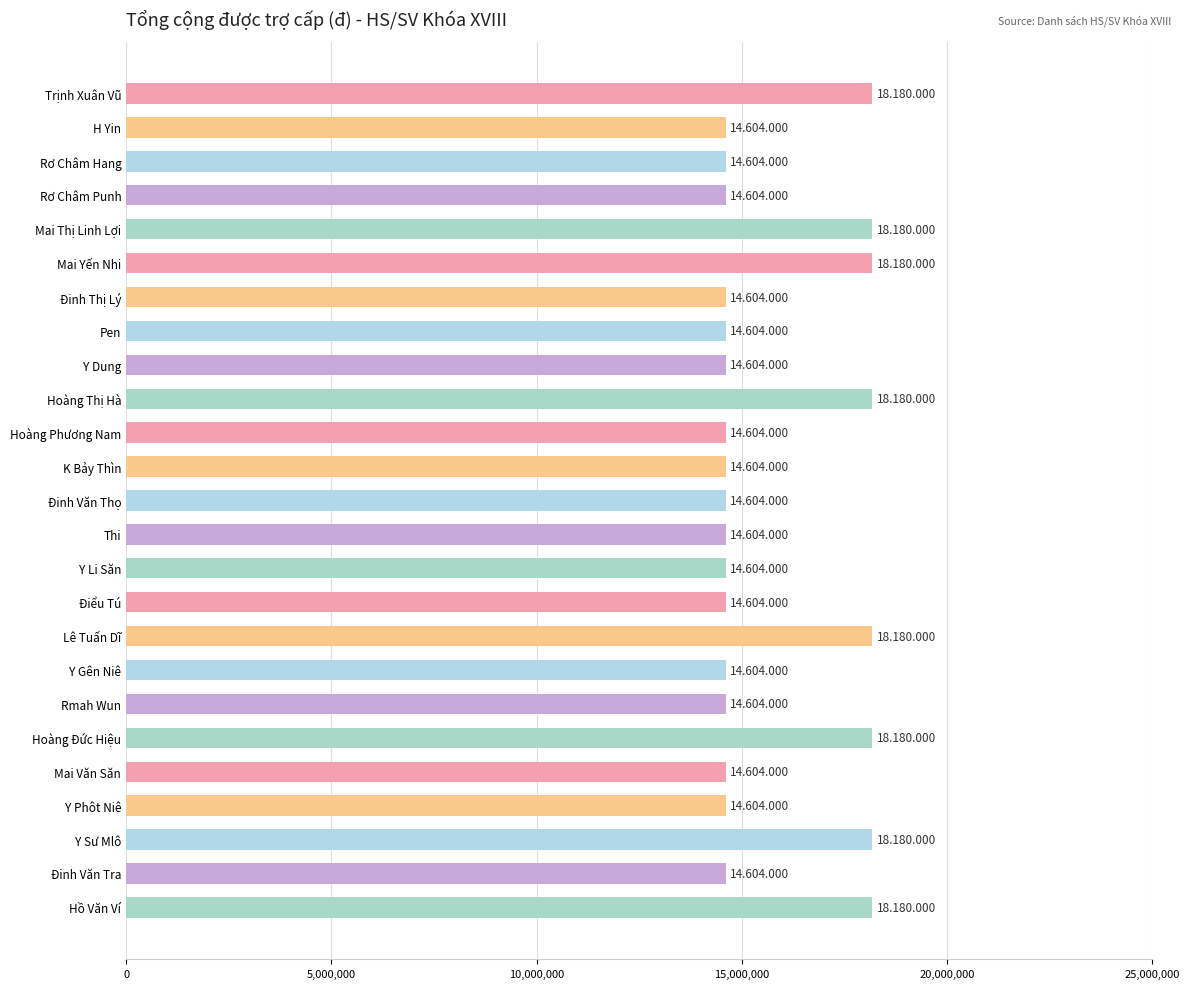

What is the greatest value displayed?

18180000